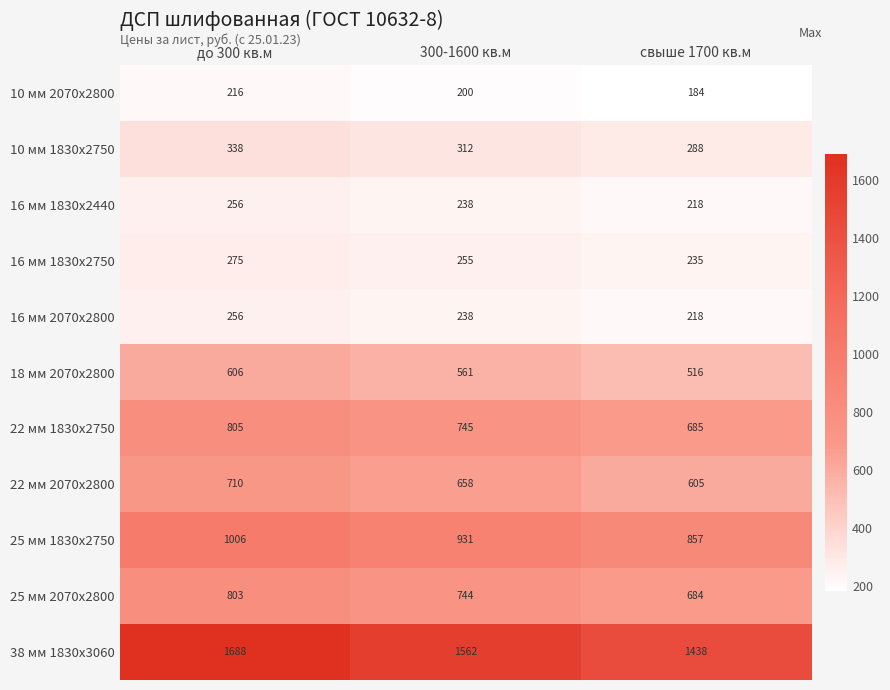

True or false: 22 мм 1830x2750 has a value of 1068 at до 300 кв.м.

False